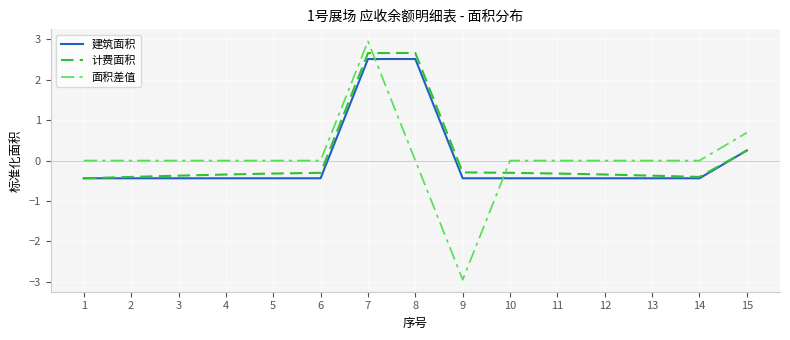

Reading left to right, list all the values displayed in this chart.

建筑面积: 1=-0.4	2=-0.4	3=-0.4	4=-0.4	5=-0.4	6=-0.4	7=2.5	8=2.5	9=-0.4	10=-0.4	11=-0.4	12=-0.4	13=-0.4	14=-0.4	15=0.2
计费面积: 1=-0.4	2=-0.4	3=-0.4	4=-0.3	5=-0.3	6=-0.3	7=2.7	8=2.7	9=-0.3	10=-0.3	11=-0.3	12=-0.3	13=-0.4	14=-0.4	15=0.2
面积差值: 1=0.0	2=0.0	3=0.0	4=0.0	5=0.0	6=0.0	7=3.0	8=0.0	9=-3.0	10=0.0	11=0.0	12=0.0	13=0.0	14=0.0	15=0.7